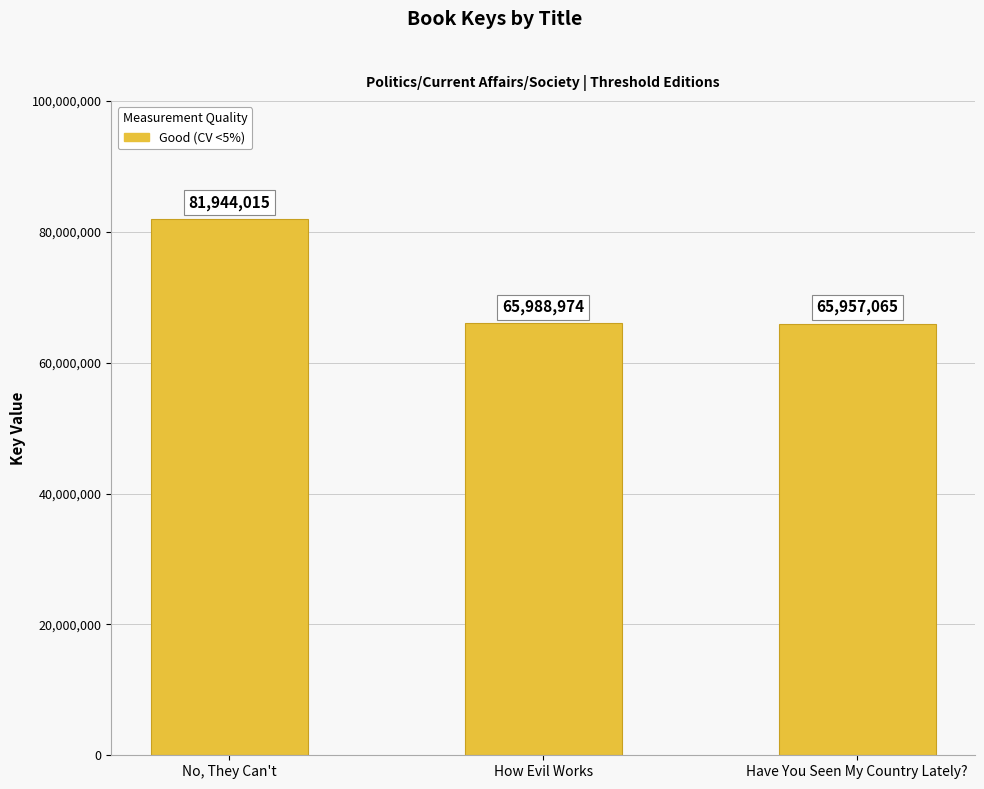

The value at No, They Can't is 81944015. True or false?

True